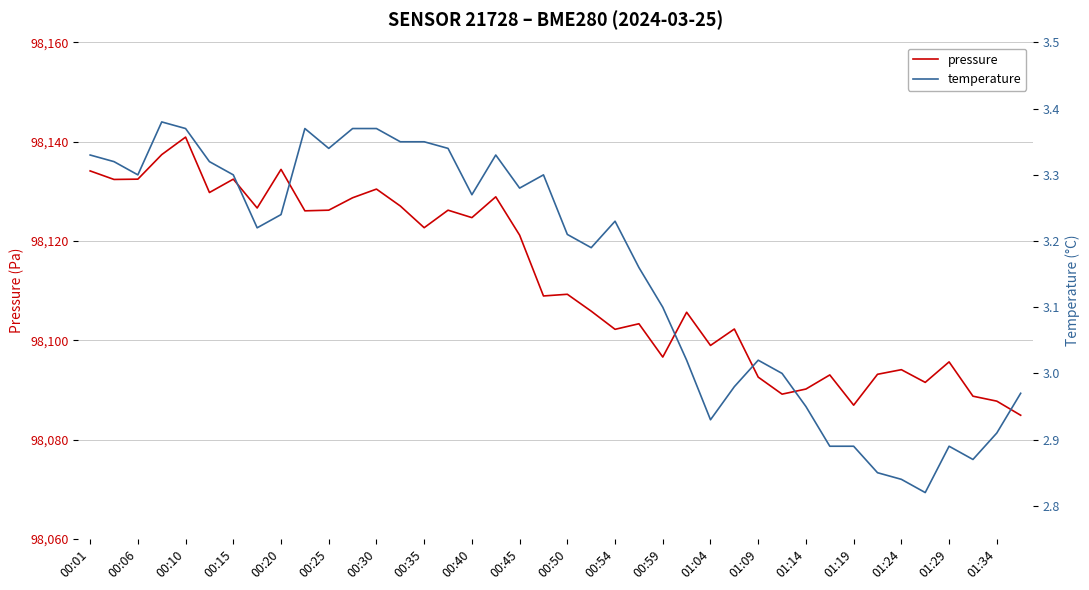

The pressure series shows 98132.5 at 00:06. True or false?

True